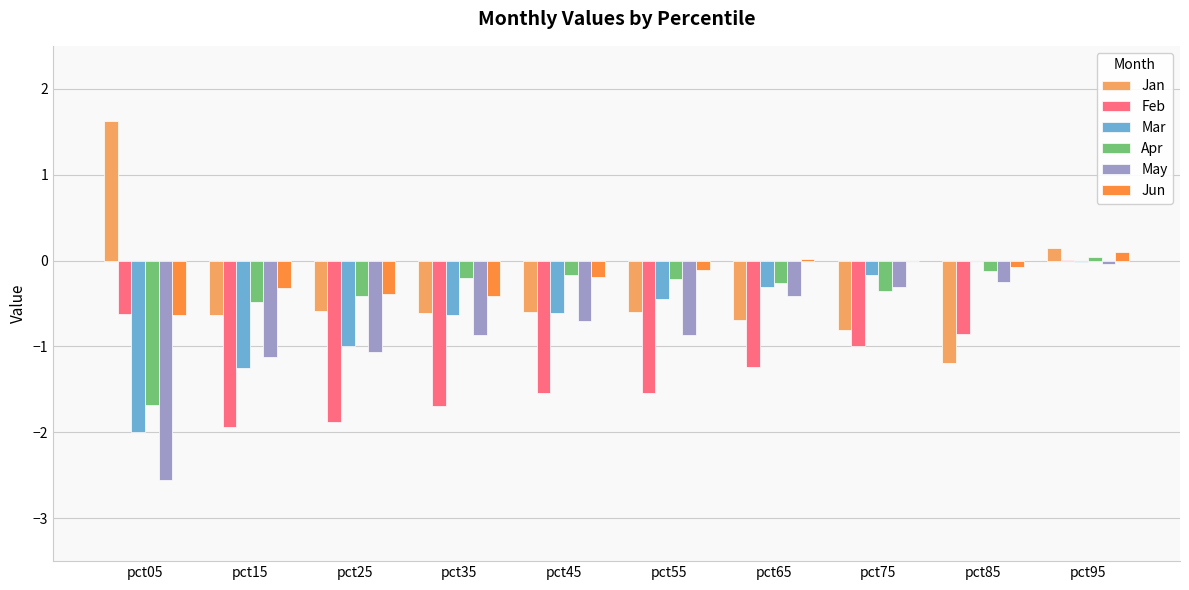

Is the value of Apr at pct25 greater than the value of Feb at pct15?

Yes